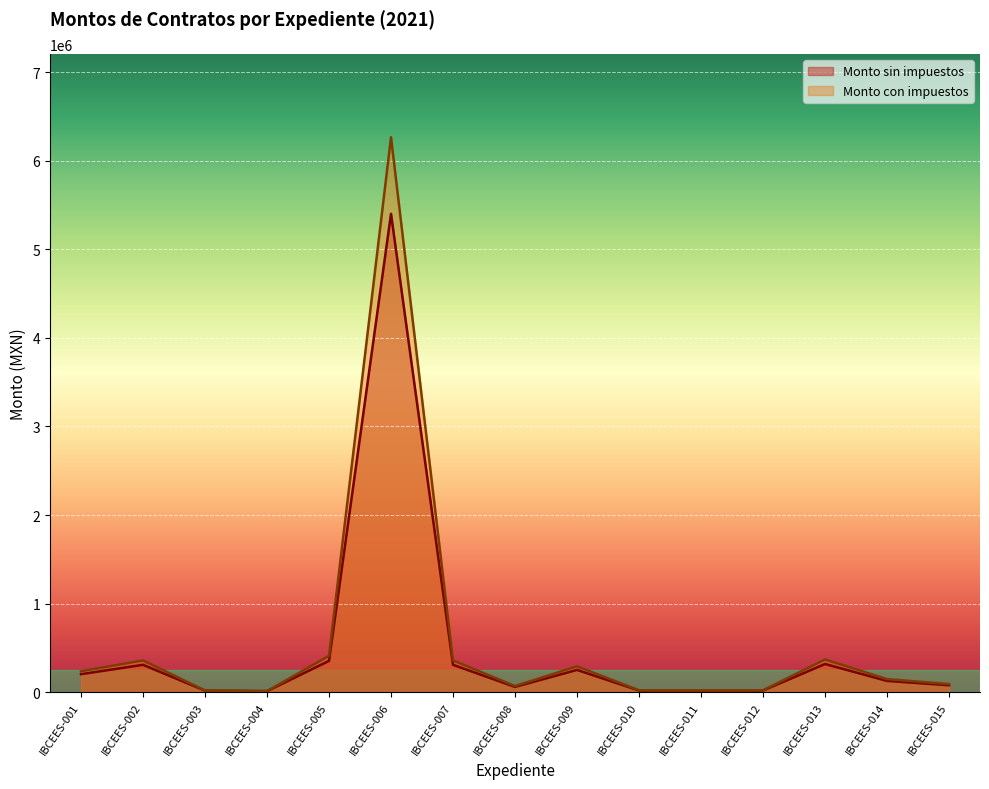

How many lines are shown in the chart?

2